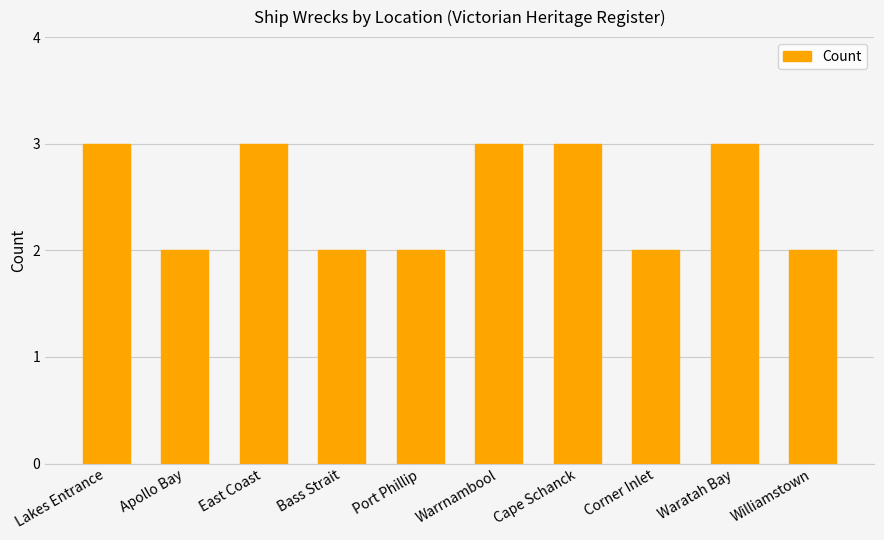

What position from the left is East Coast?

3